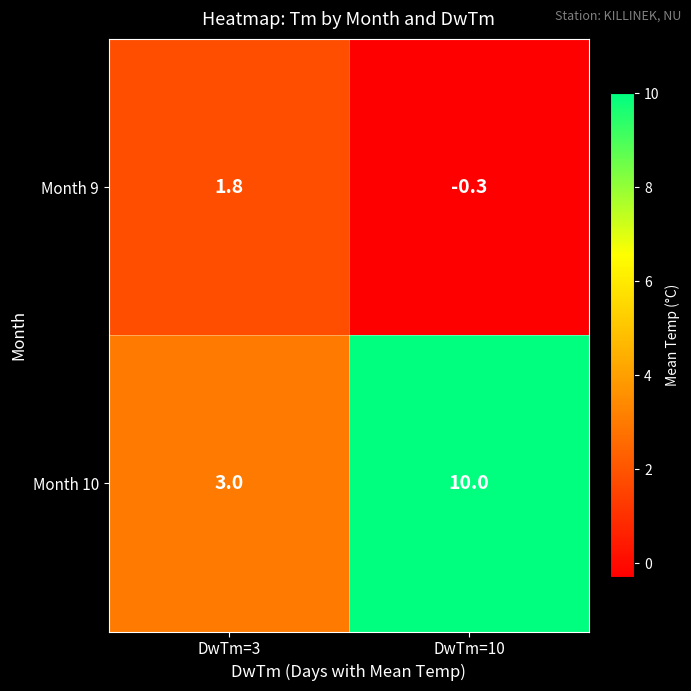

At DwTm=3, list the series in order from largest to smallest.

Month 10, Month 9